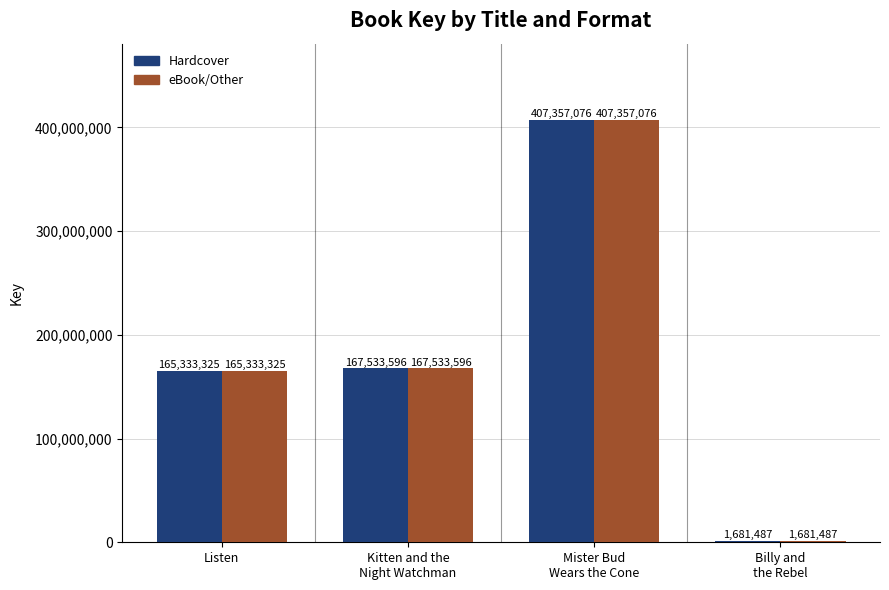

Reading right to left, extract all data points from this chart.

Hardcover: Billy and
the Rebel=1681487	Mister Bud
Wears the Cone=407357076	Kitten and the
Night Watchman=167533596	Listen=165333325
eBook/Other: Billy and
the Rebel=1681487	Mister Bud
Wears the Cone=407357076	Kitten and the
Night Watchman=167533596	Listen=165333325